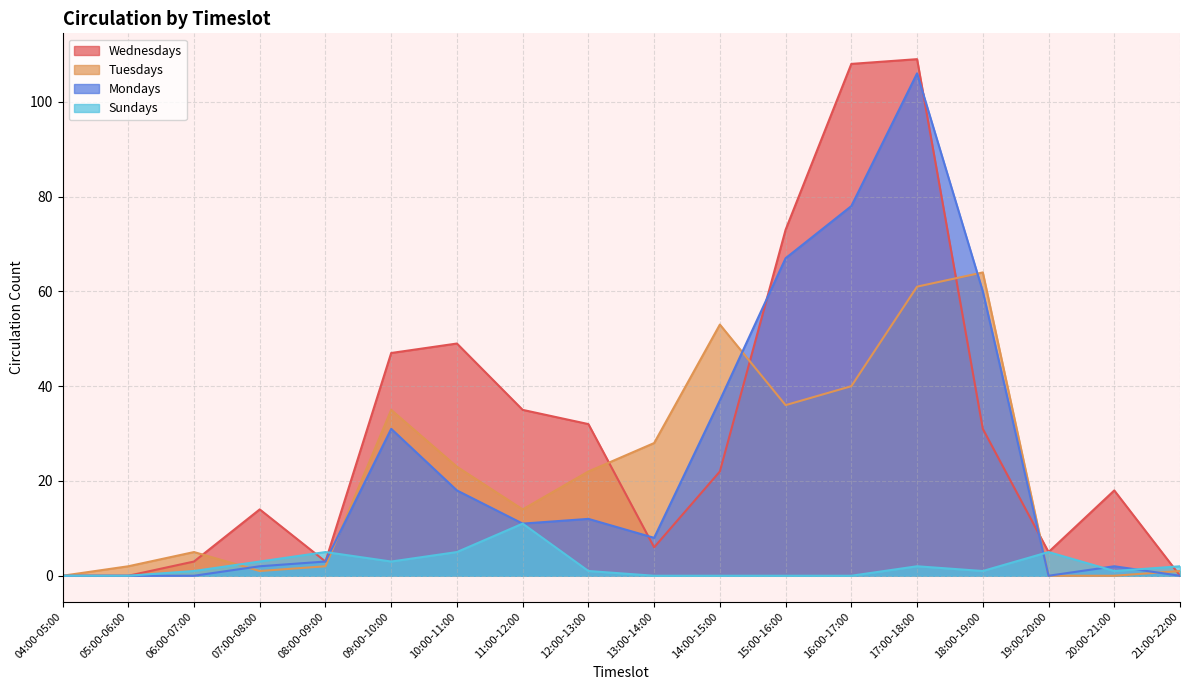

How many lines are shown in the chart?

4